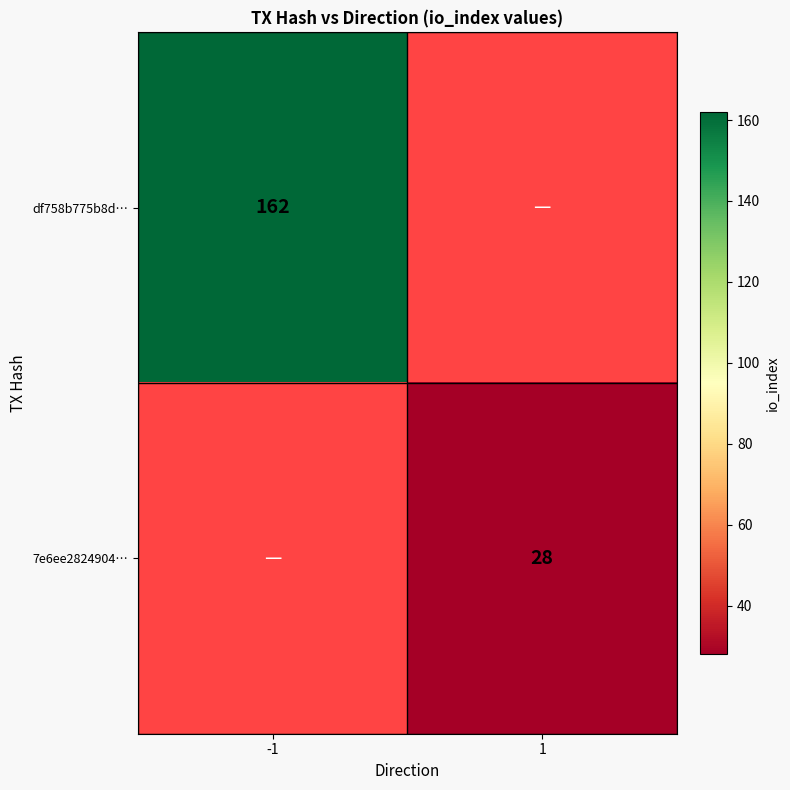

How many categories are shown in the chart?

2